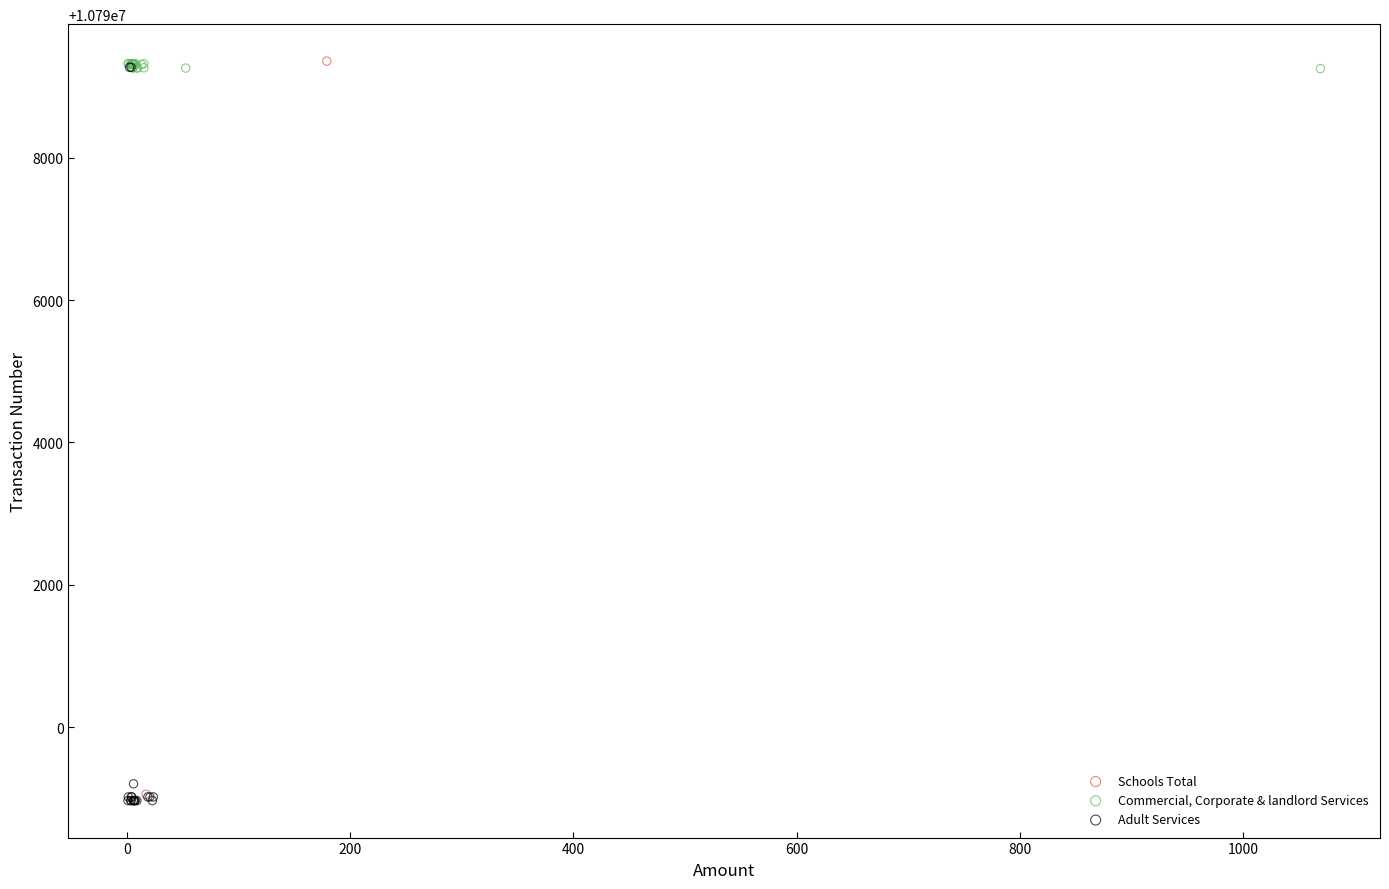

What are all the series names shown in the legend?

Schools Total, Commercial, Corporate & landlord Services, Adult Services